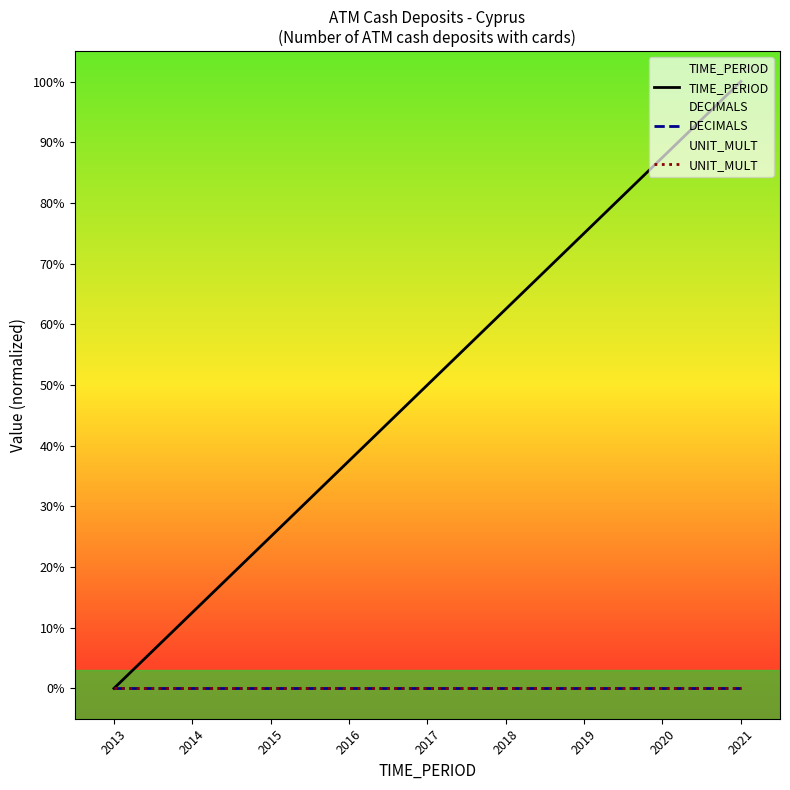

At which category does the chart reach its peak across all series?

2021